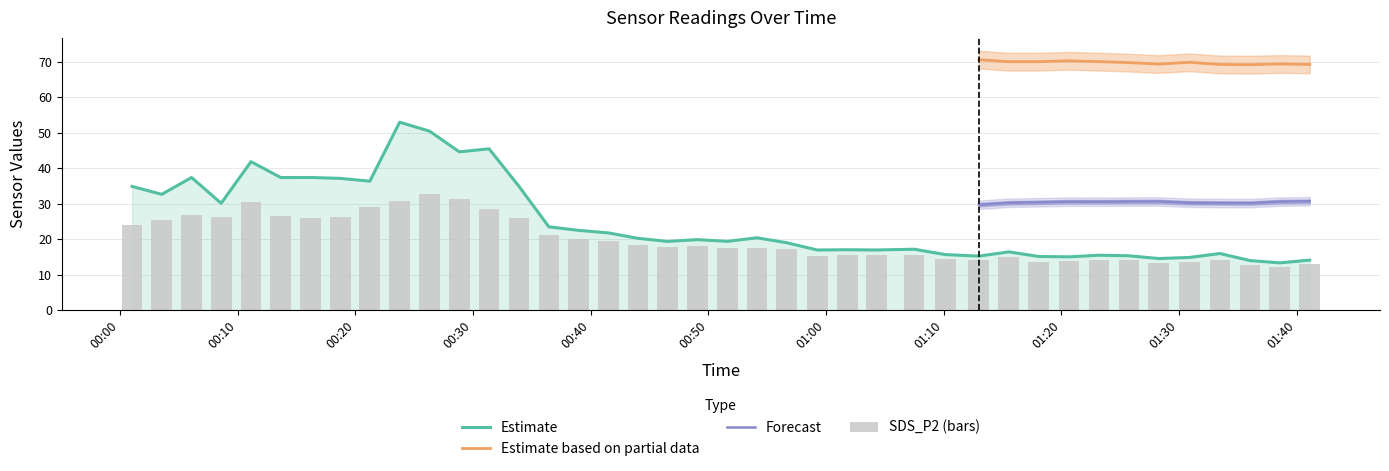

What is the highest value of the Estimate series?

53.0